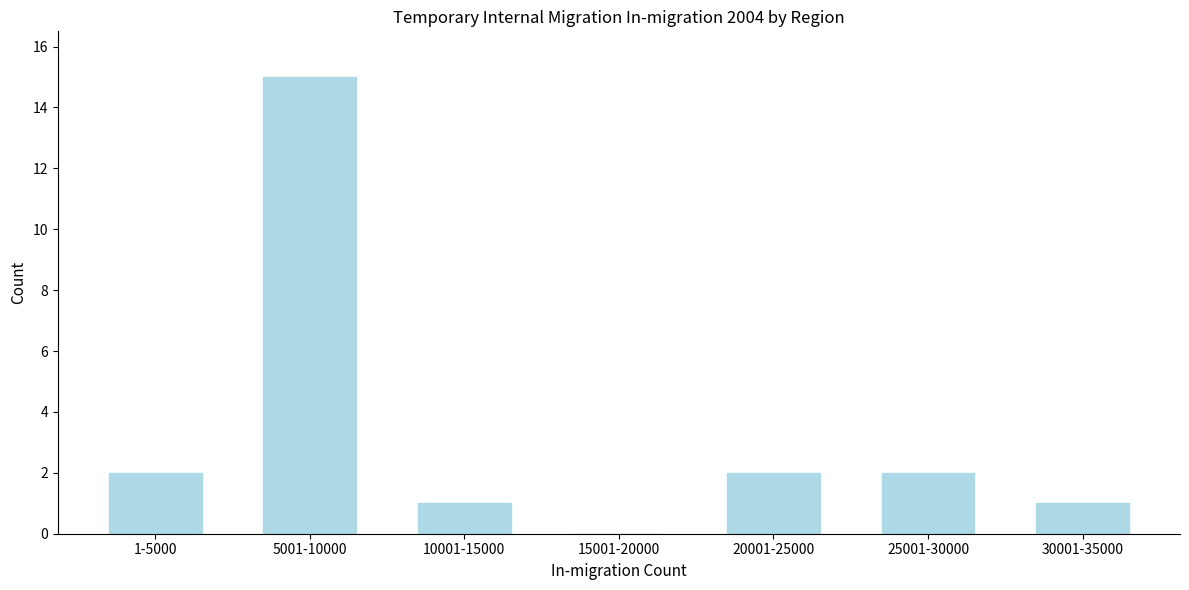

Reading left to right, extract all data points from this chart.

1-5000=2	5001-10000=15	10001-15000=1	15001-20000=0	20001-25000=2	25001-30000=2	30001-35000=1